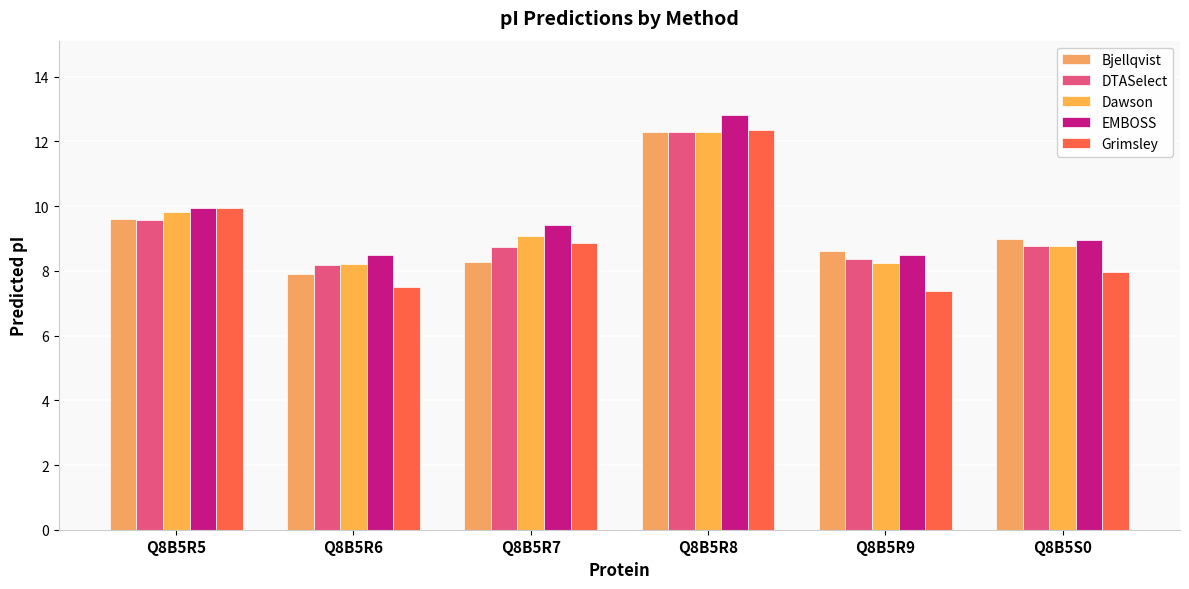

Which series has the largest range (max minus min)?

Grimsley